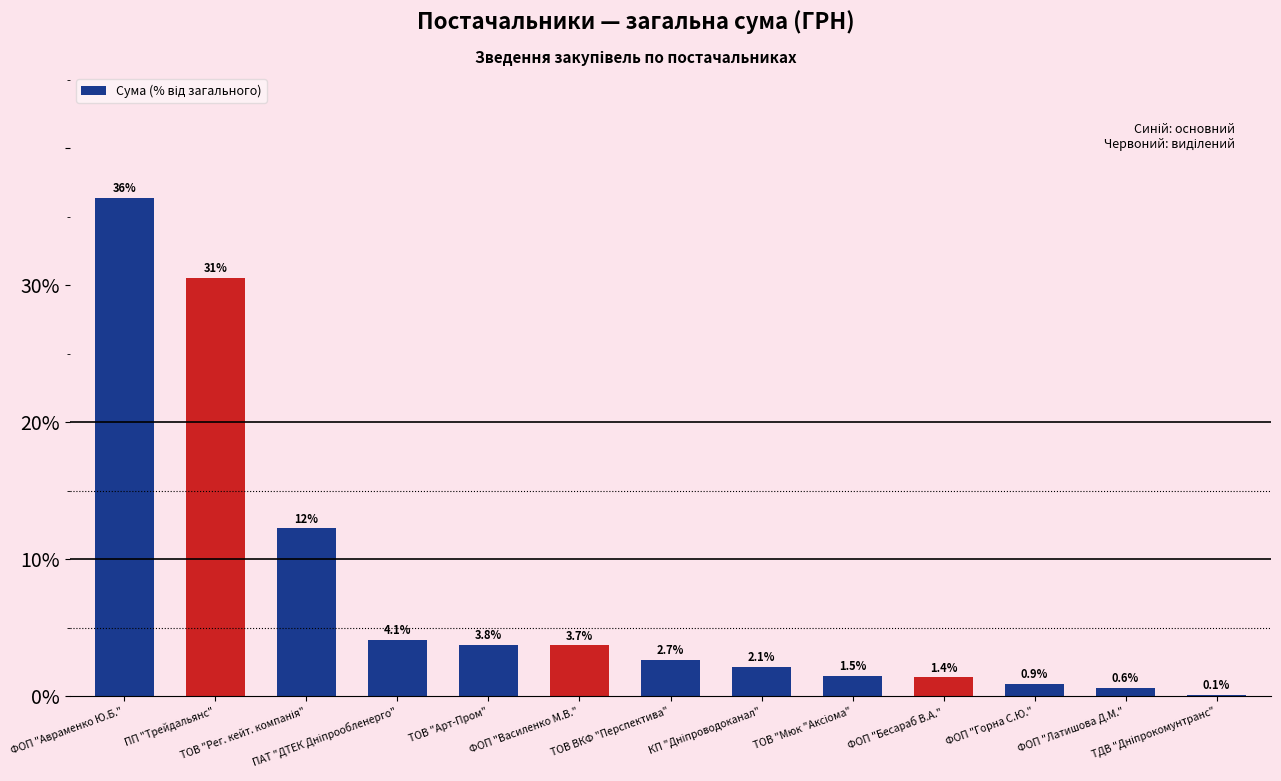

How many categories are shown in the chart?

13